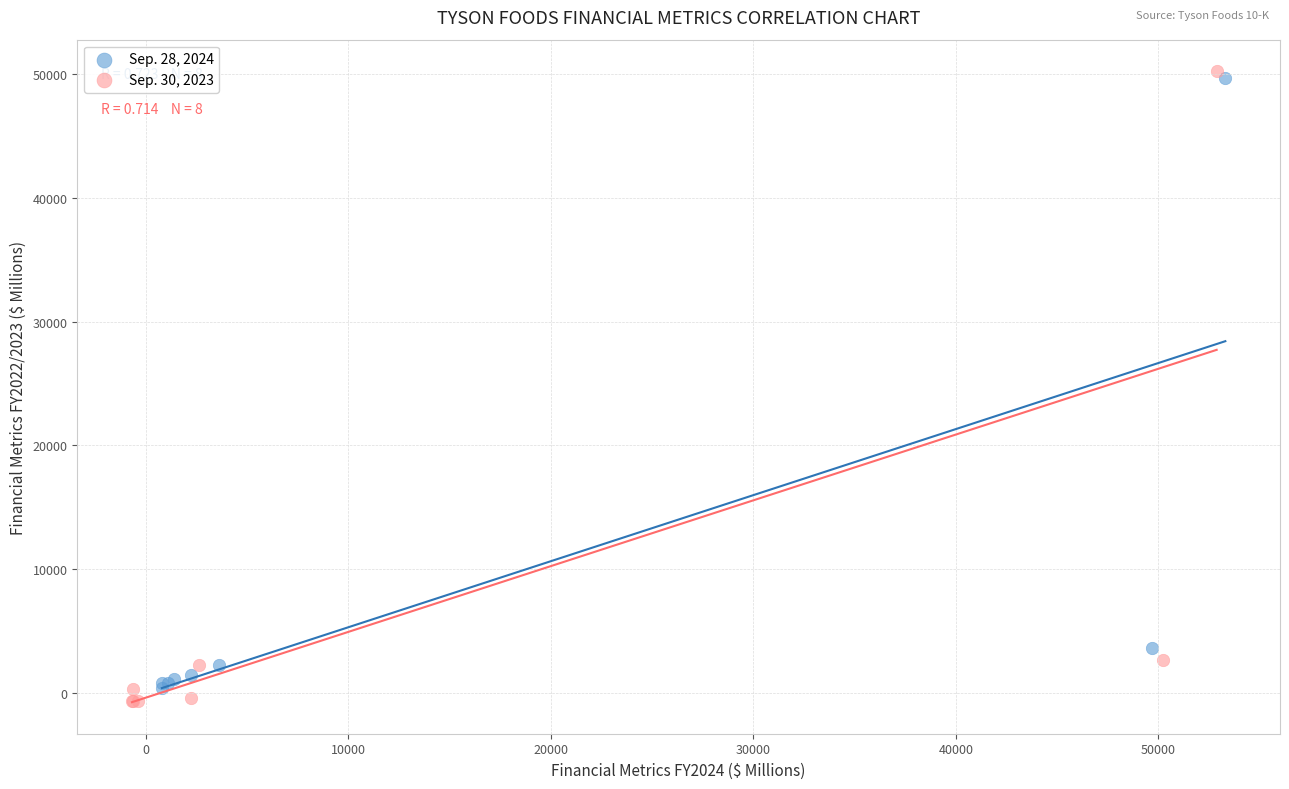

What are all the series names shown in the legend?

Sep. 28, 2024, Sep. 30, 2023